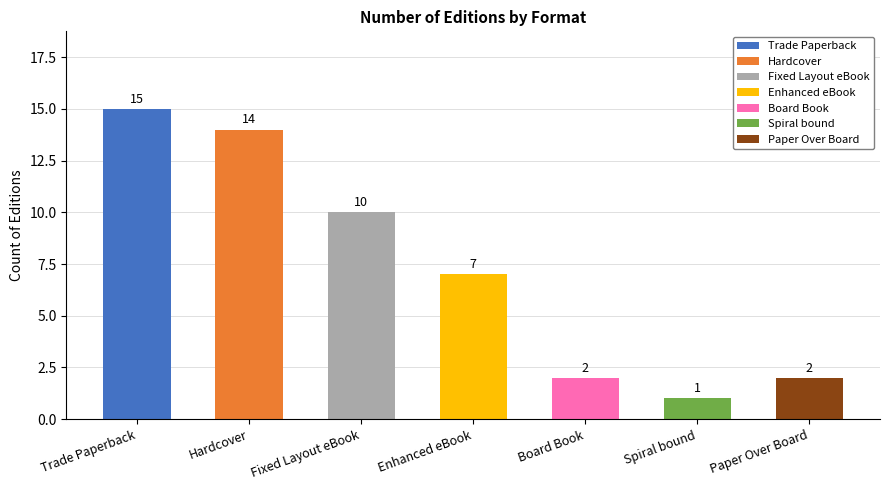

How many values are below 7?

3